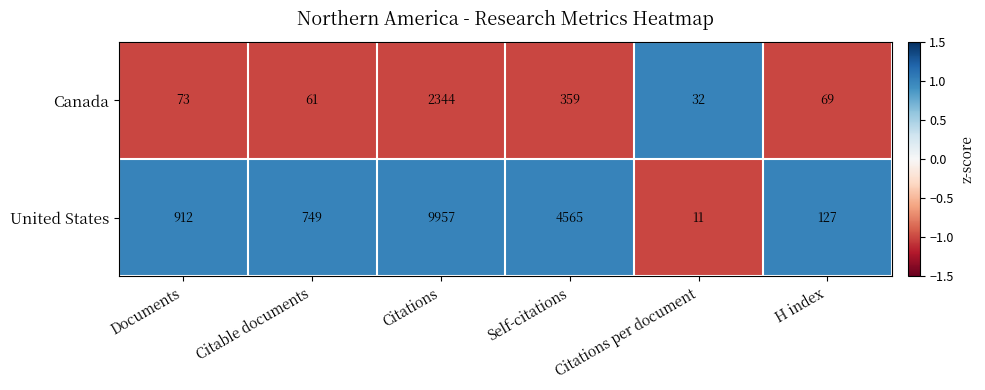

Count the number of categories in the chart.

6